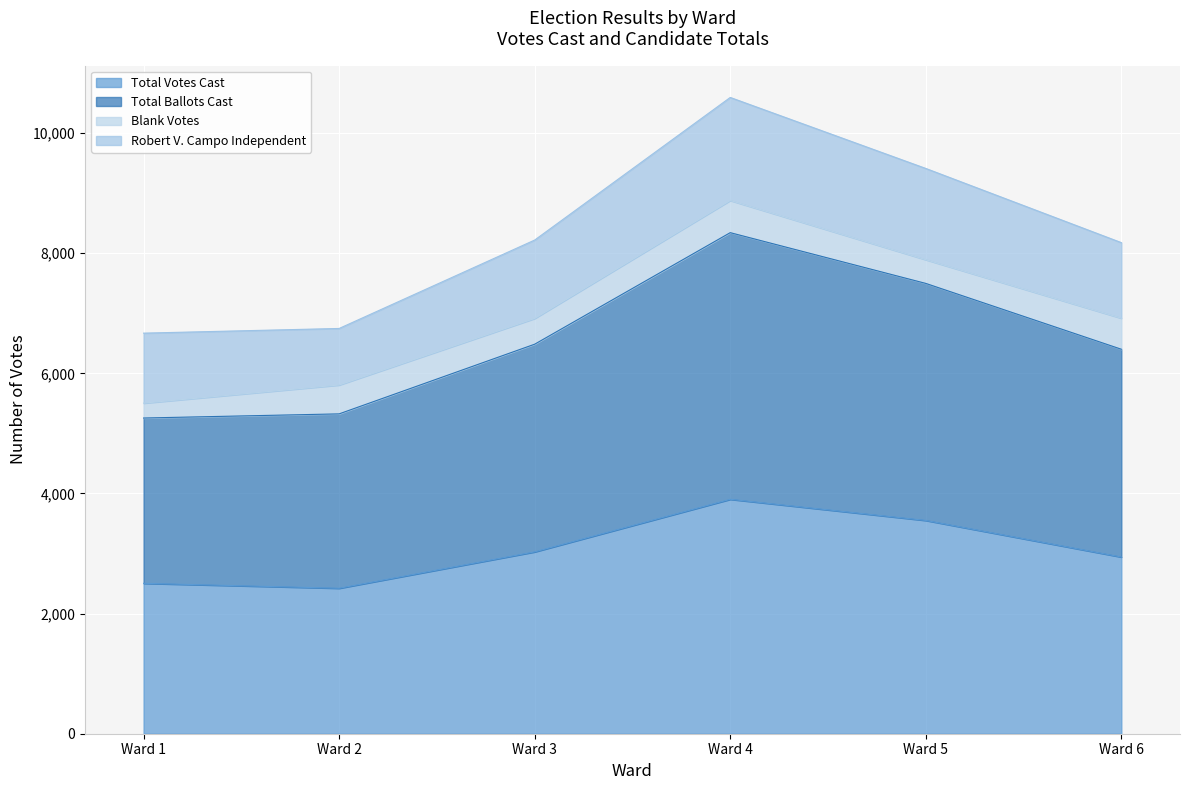

Which label corresponds to the smallest value in the chart?

Ward 2